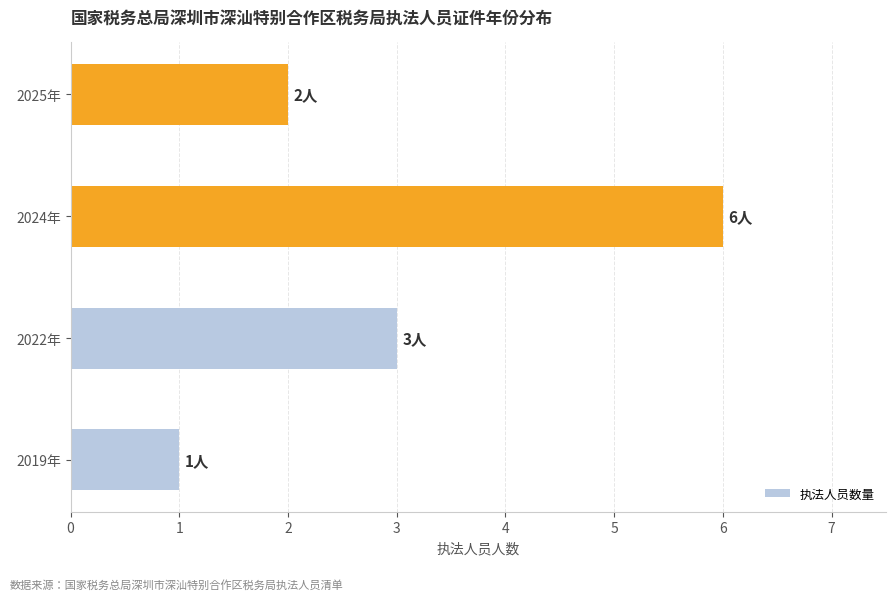

Is it true that the value at 2025年 is 2?

True